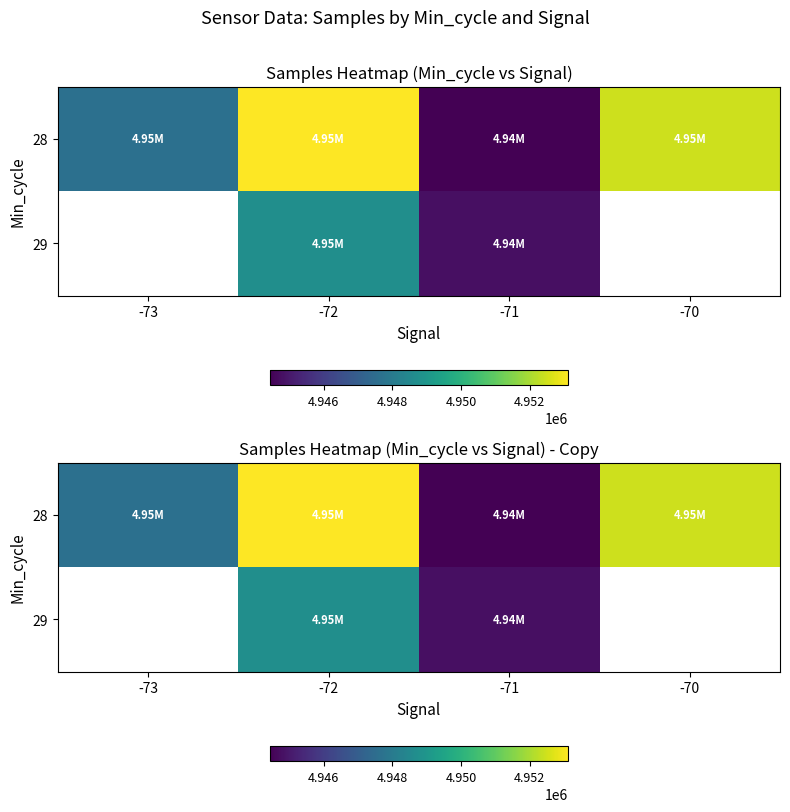

List the labels in order of 28 value, smallest first.

-71, -73, -70, -72